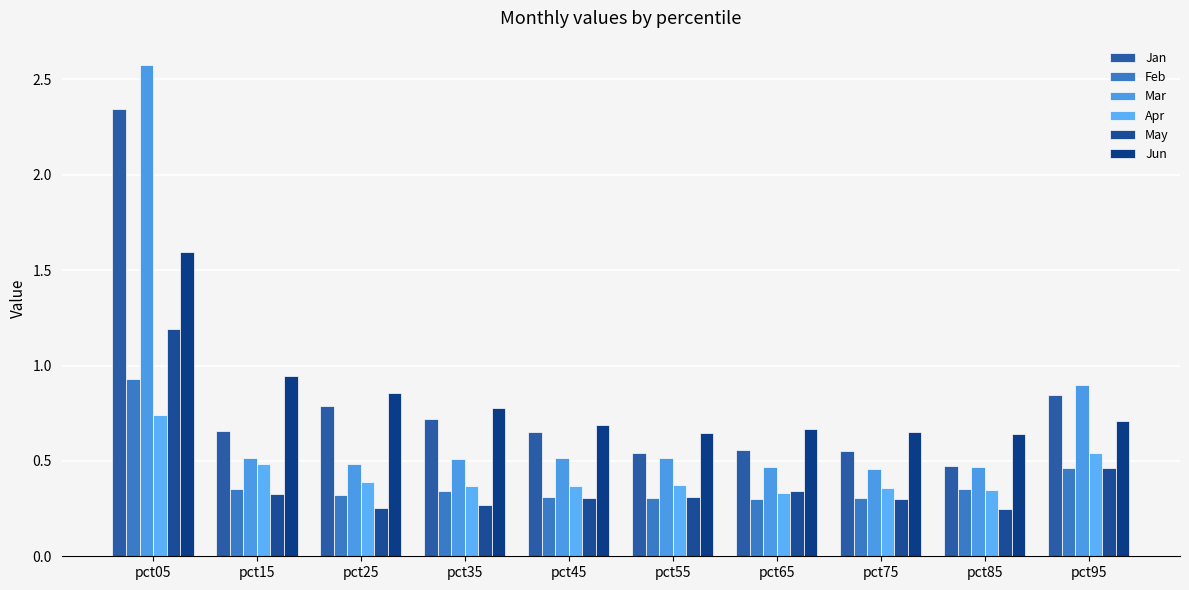

Is it true that May equals 0.2 at pct85?

True